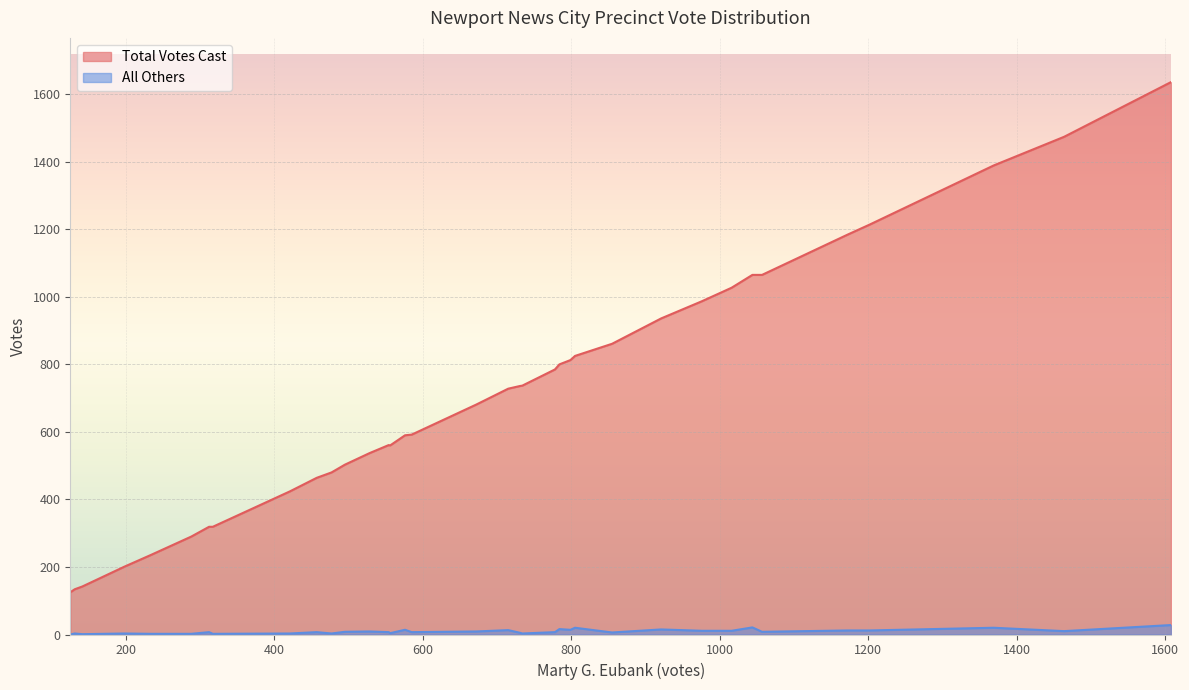

True or false: Total Votes Cast and All Others cross at least once.

False